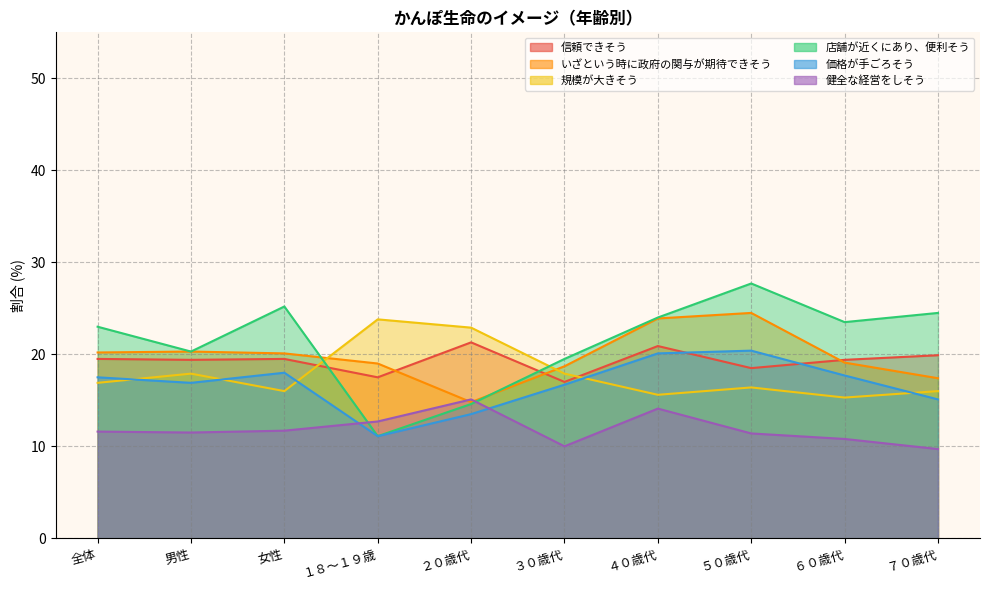

What are all the series names shown in the legend?

信頼できそう, いざという時に政府の関与が期待できそう, 規模が大きそう, 店舗が近くにあり、便利そう, 価格が手ごろそう, 健全な経営をしそう